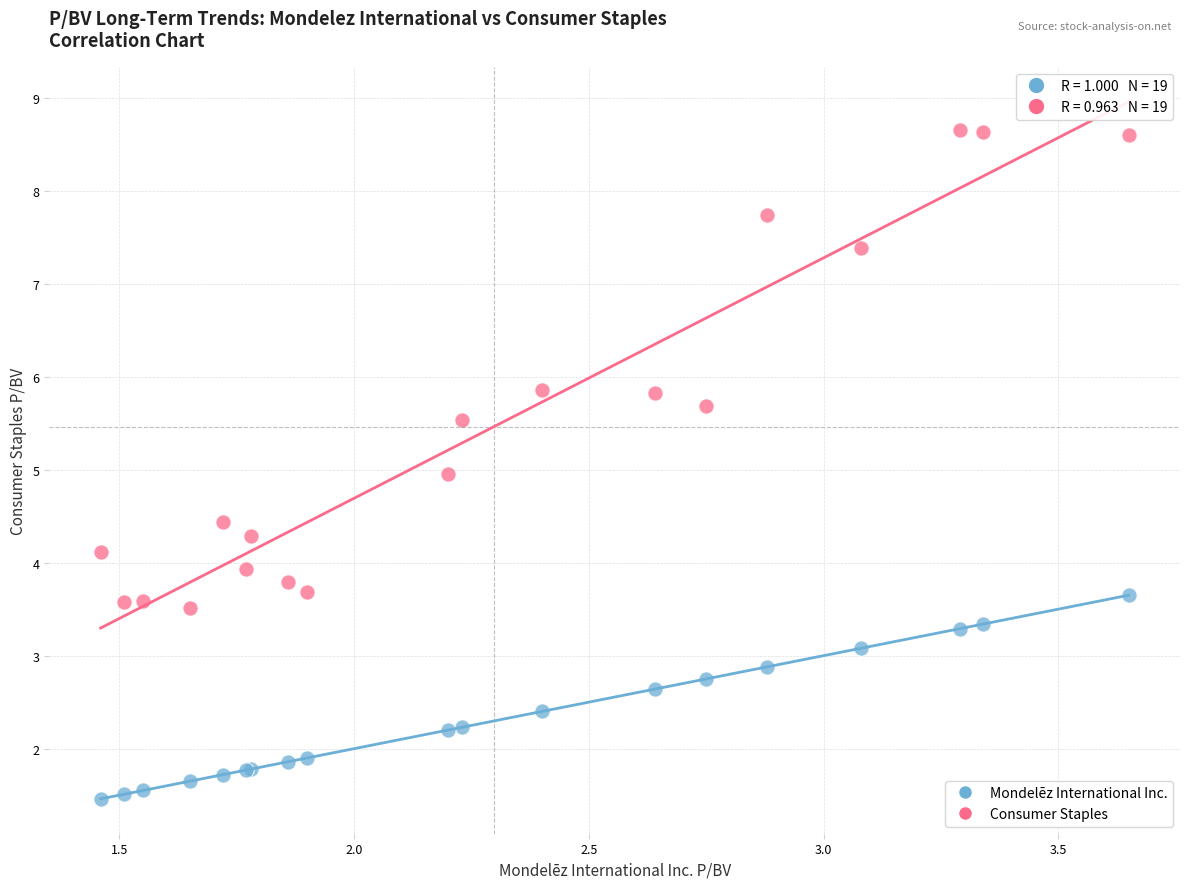

Which series reaches the maximum Y coordinate?

Consumer Staples